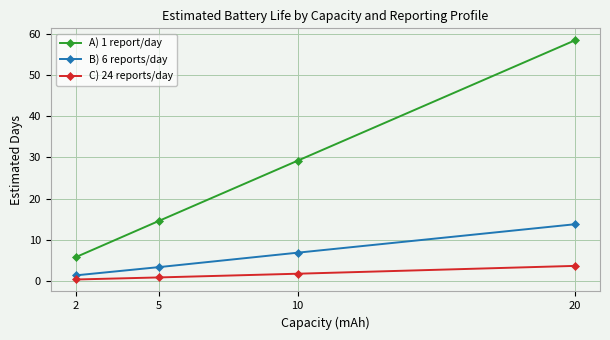

Reading left to right, list all the values displayed in this chart.

A) 1 report/day: 2=5.8	5=14.6	10=29.2	20=58.4
B) 6 reports/day: 2=1.4	5=3.4	10=6.9	20=13.8
C) 24 reports/day: 2=0.4	5=0.9	10=1.8	20=3.7